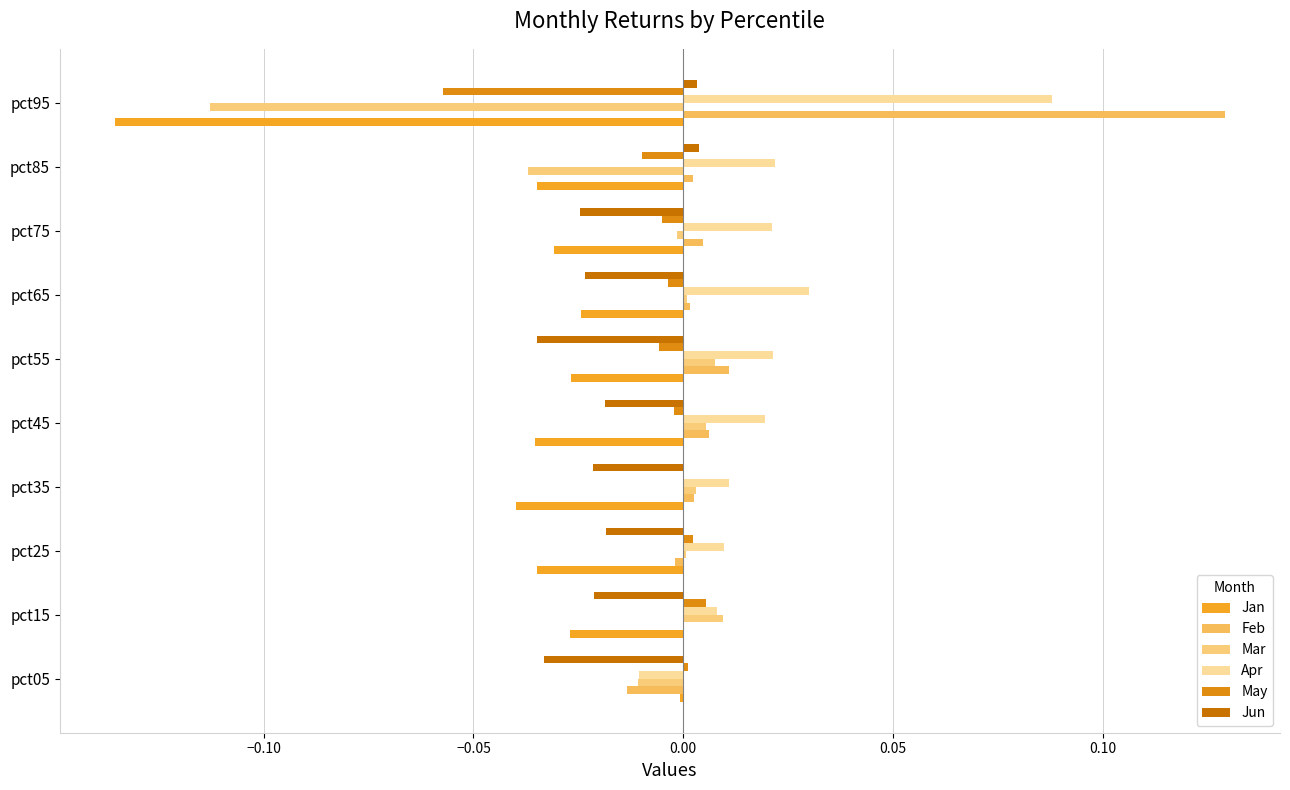

How many data points in Apr are above 0?

9